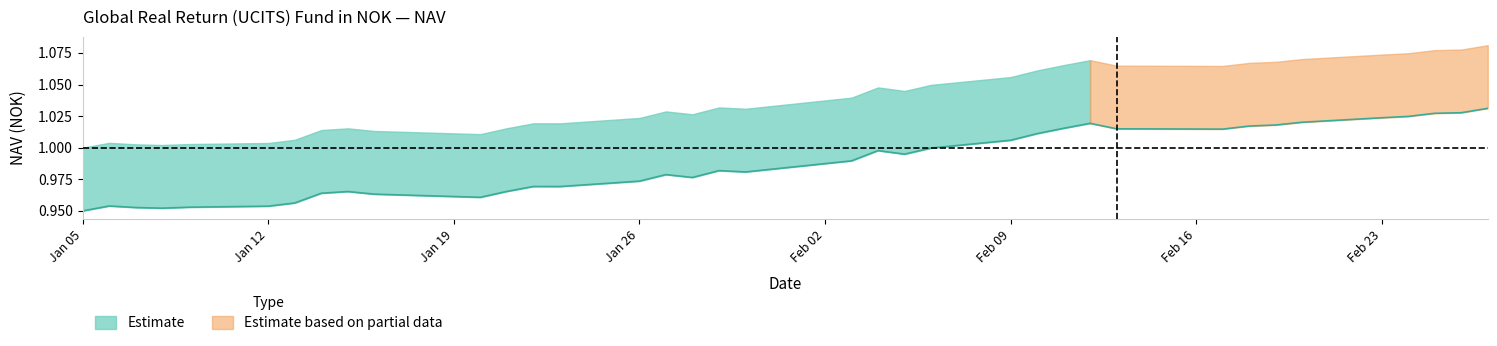

What is the average value?

1.0